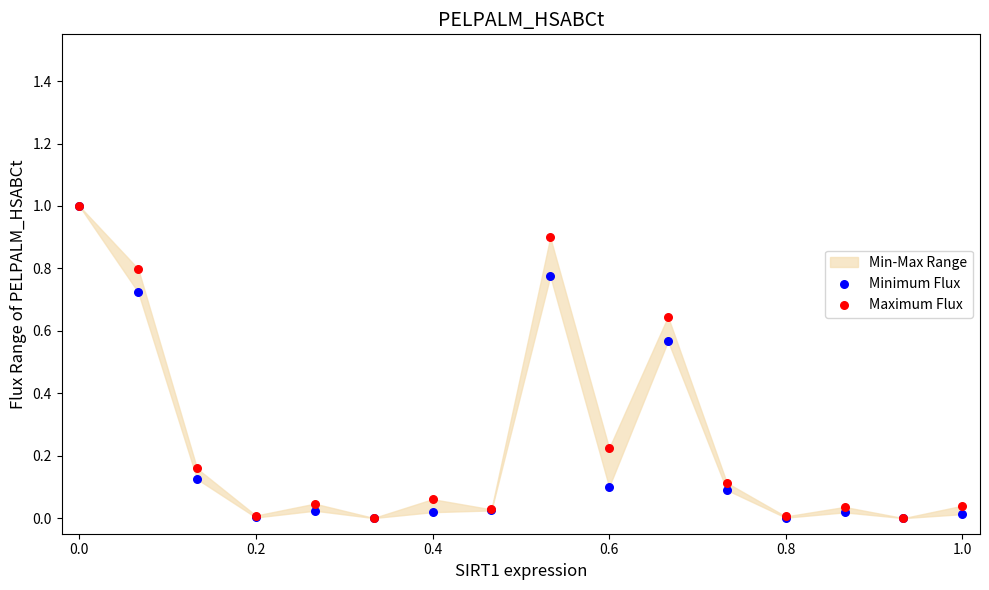

Which series reaches the maximum Y coordinate?

Minimum Flux